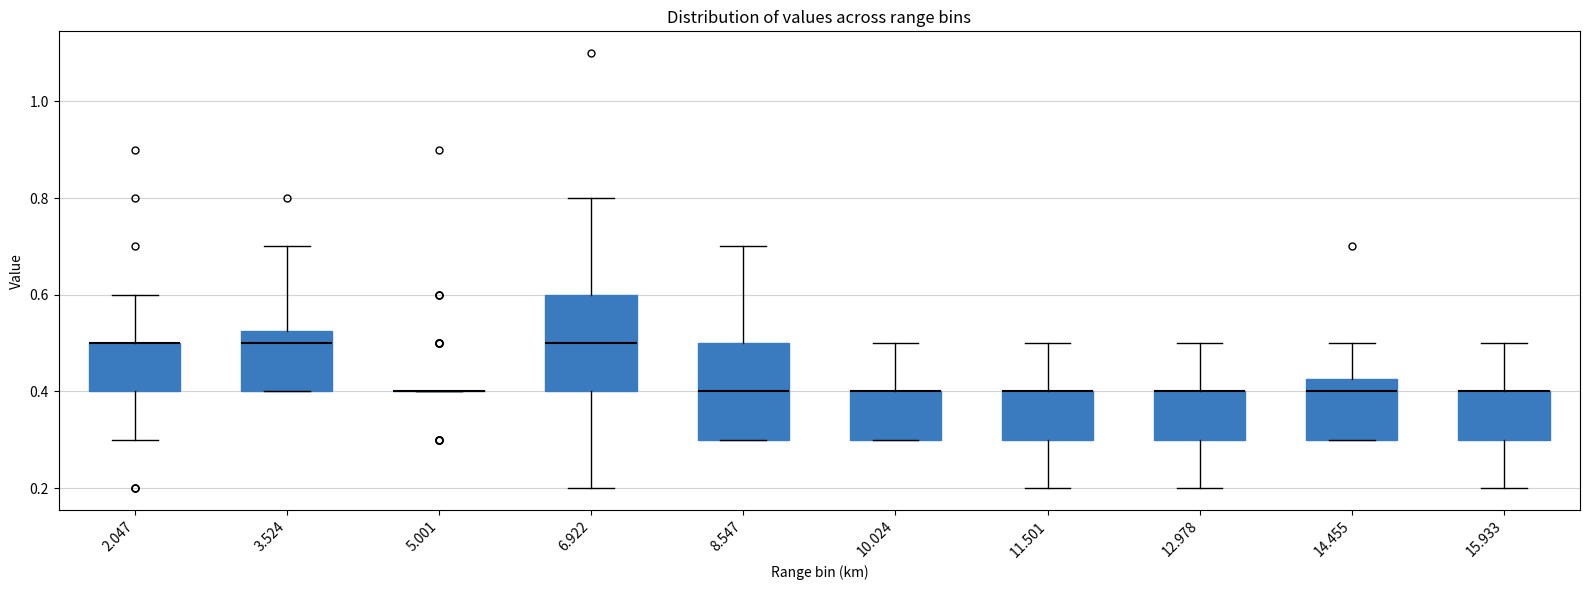

Reading left to right, transcribe this box plot: for each box, give where its median line is, the range the box spans, and where its two whiskers end, as read against the y-axis. The values are not printed on the chart, so give them approximately, as read against the axis.

2.047: median 0.50 (drawn on the box's upper edge), box 0.40 to 0.50, whiskers 0.30 to 0.60
3.524: median 0.50, box 0.40 to 0.52, whiskers 0.40 to 0.70
5.001: box collapsed to a line at 0.40, whiskers 0.40 to 0.40
6.922: median 0.50, box 0.40 to 0.60, whiskers 0.20 to 0.80
8.547: median 0.40, box 0.30 to 0.50, whiskers 0.30 to 0.70
10.024: median 0.40 (drawn on the box's upper edge), box 0.30 to 0.40, whiskers 0.30 to 0.50
11.501: median 0.40 (drawn on the box's upper edge), box 0.30 to 0.40, whiskers 0.20 to 0.50
12.978: median 0.40 (drawn on the box's upper edge), box 0.30 to 0.40, whiskers 0.20 to 0.50
14.455: median 0.40, box 0.30 to 0.42, whiskers 0.30 to 0.50
15.933: median 0.40 (drawn on the box's upper edge), box 0.30 to 0.40, whiskers 0.20 to 0.50